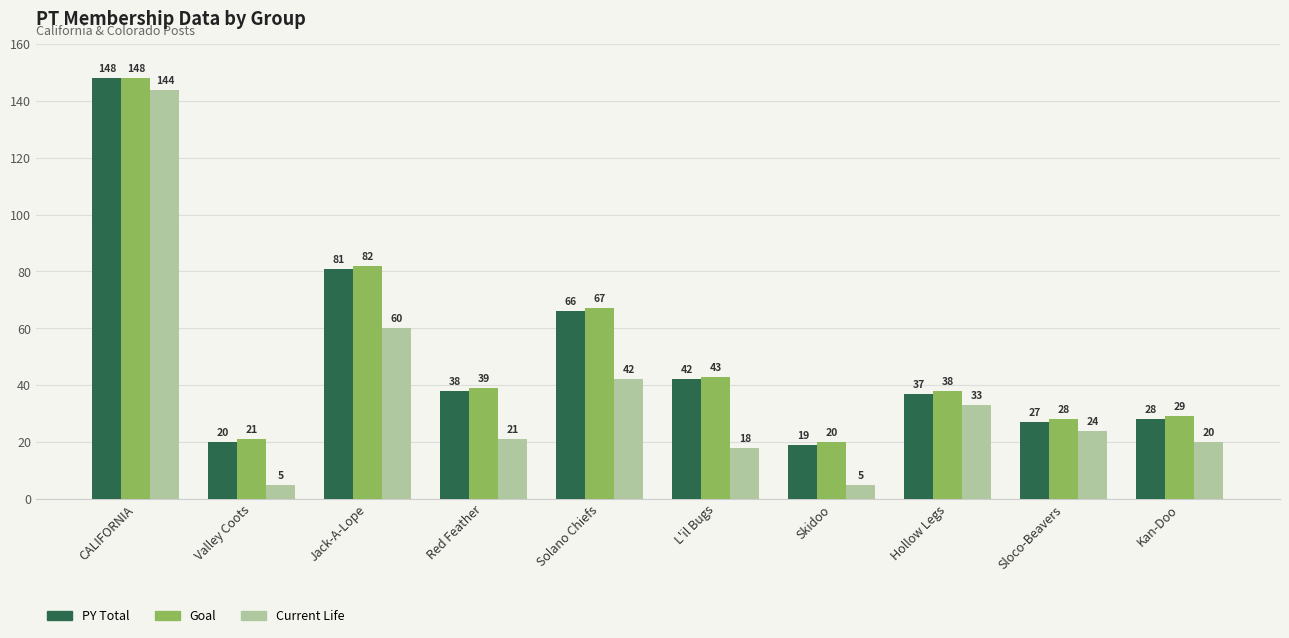

Does the chart contain stacked bars?

No